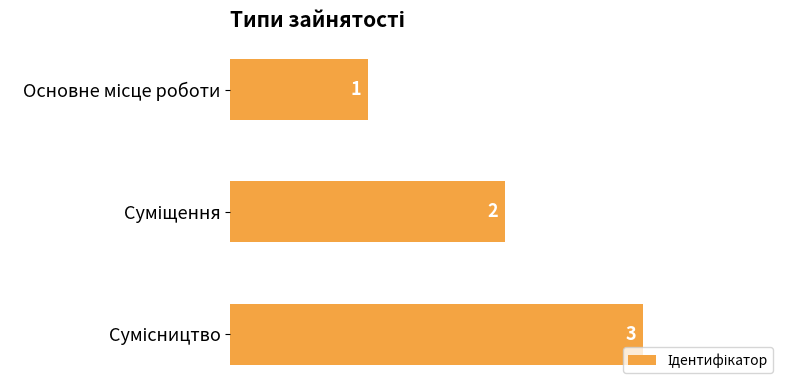

Count the number of categories in the chart.

3